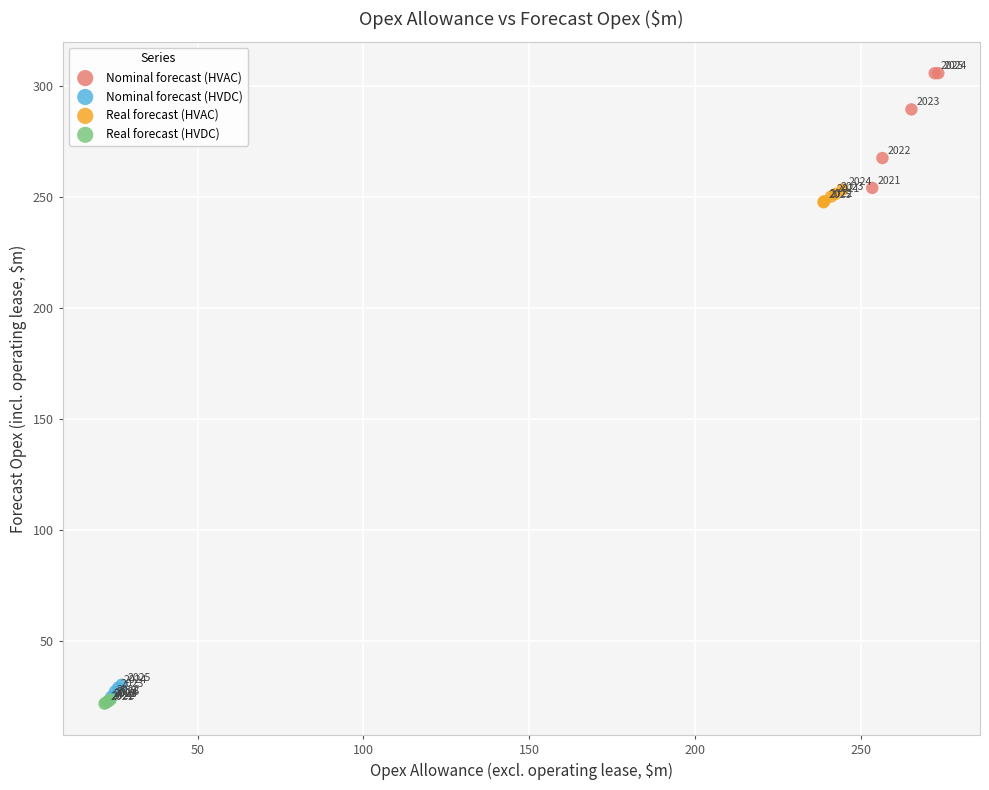

Which series reaches the minimum Y coordinate?

Real forecast (HVDC)